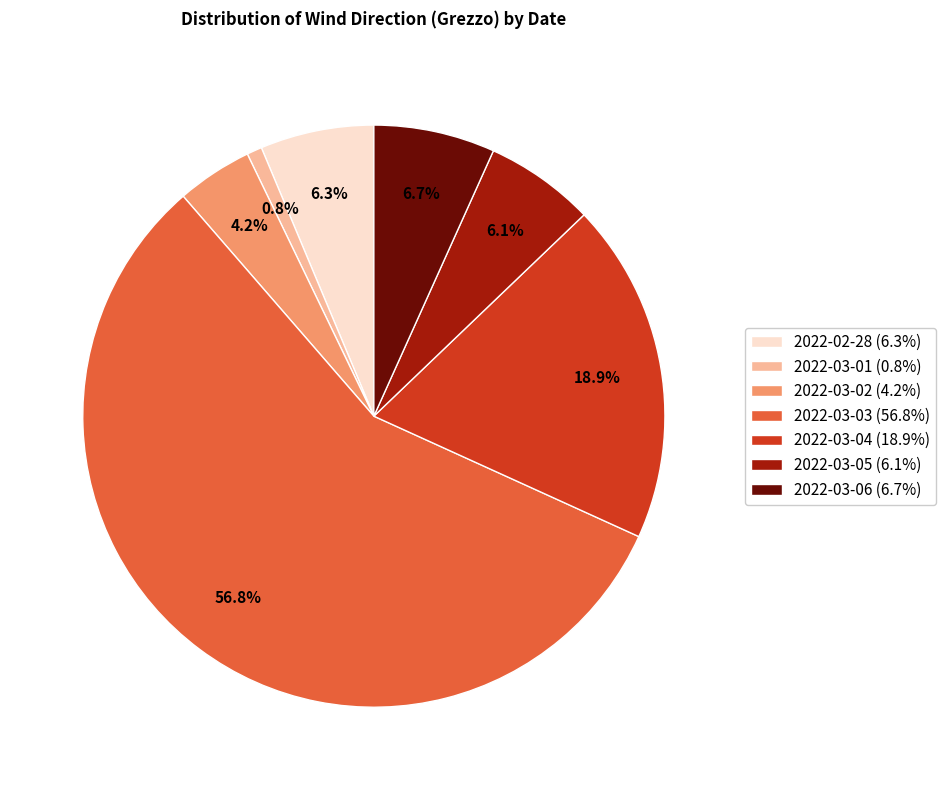

Between 2022-03-03 (56.8%) and 2022-03-02 (4.2%), which is larger?

2022-03-03 (56.8%)